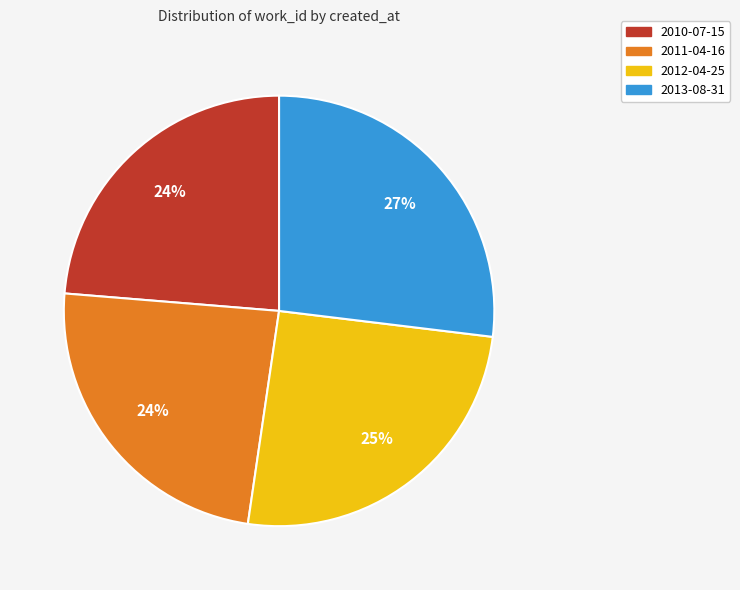

Is there a majority slice in this chart?

No